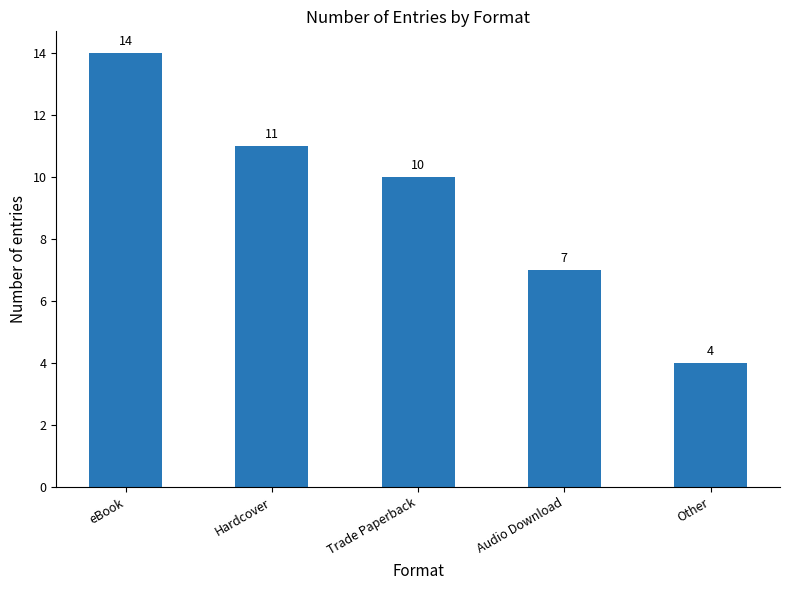

At which category does the chart reach its minimum across all series?

Other